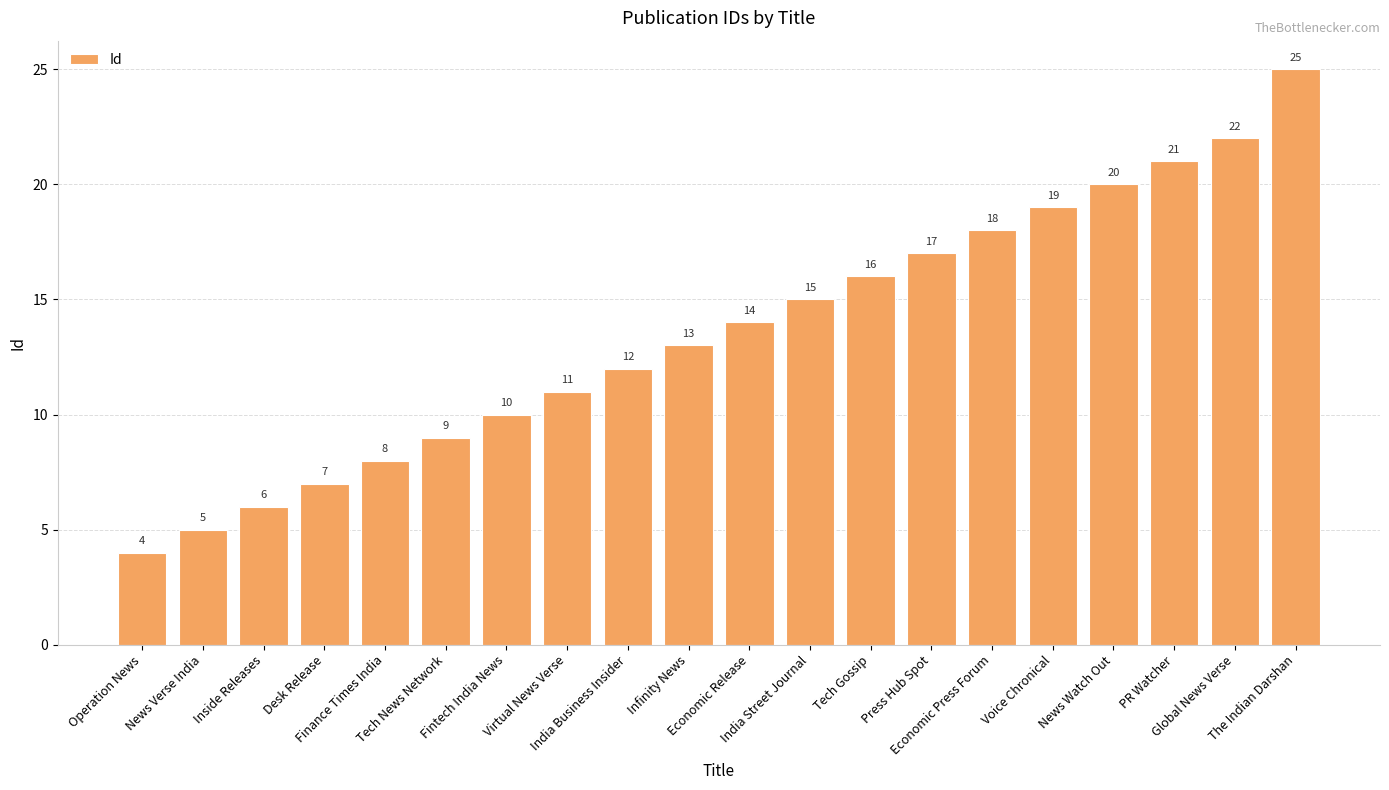

What is the ratio of the value at Infinity News to the value at Desk Release?

1.9